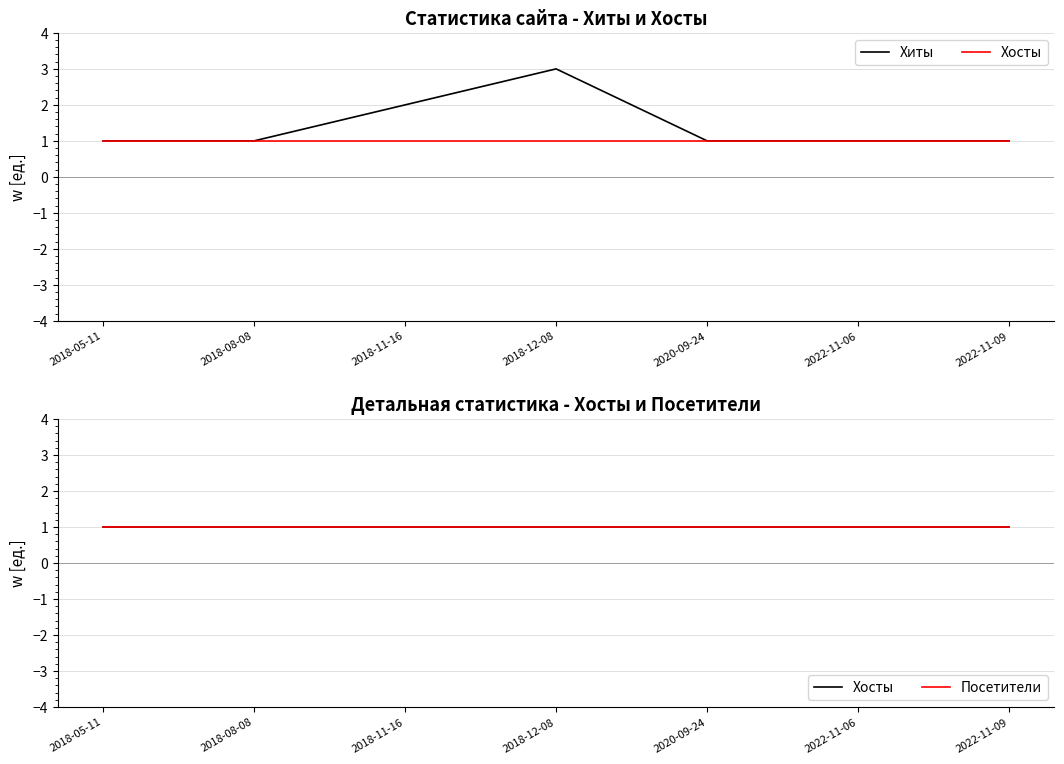

Where is the first local maximum for Хиты?

2018-12-08